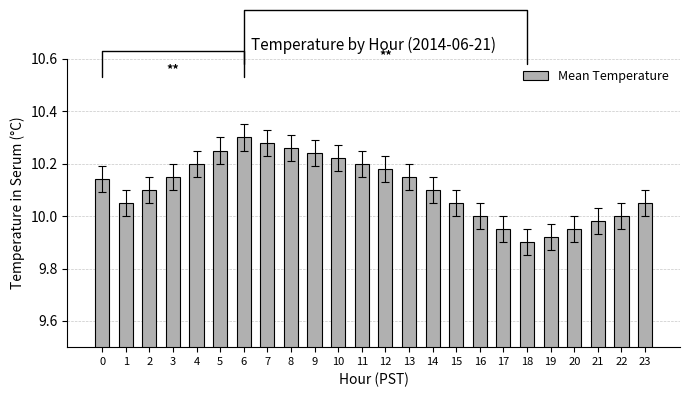

What is the difference between the maximum and minimum values?

0.4